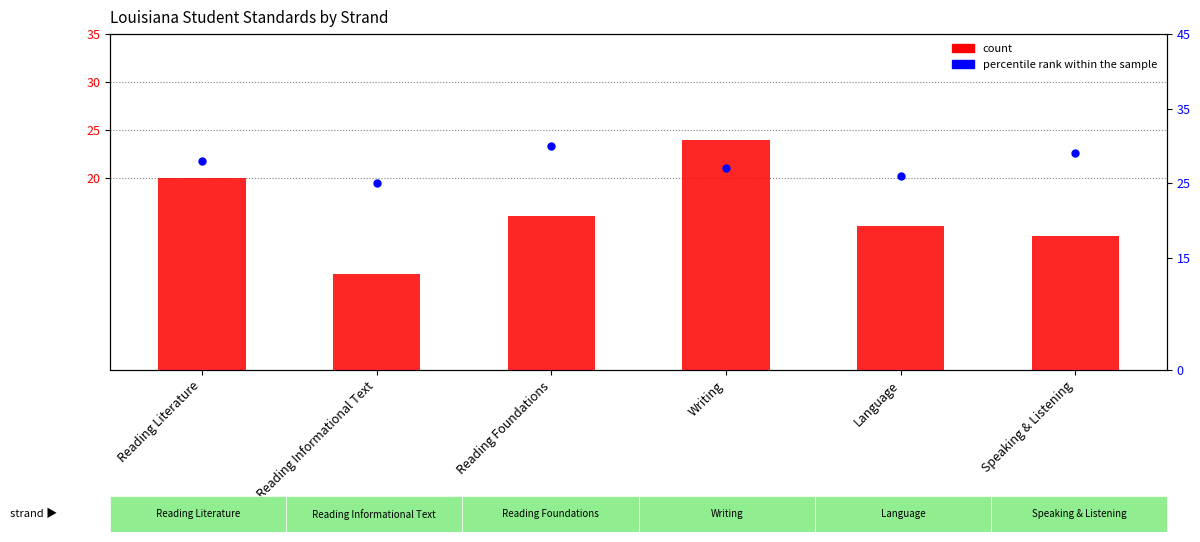

Which series contains the lowest Y value?

count